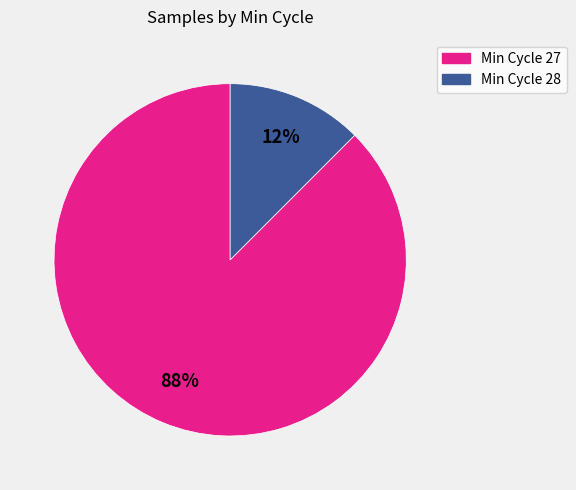

Is there any slice that represents more than half of the pie?

Yes